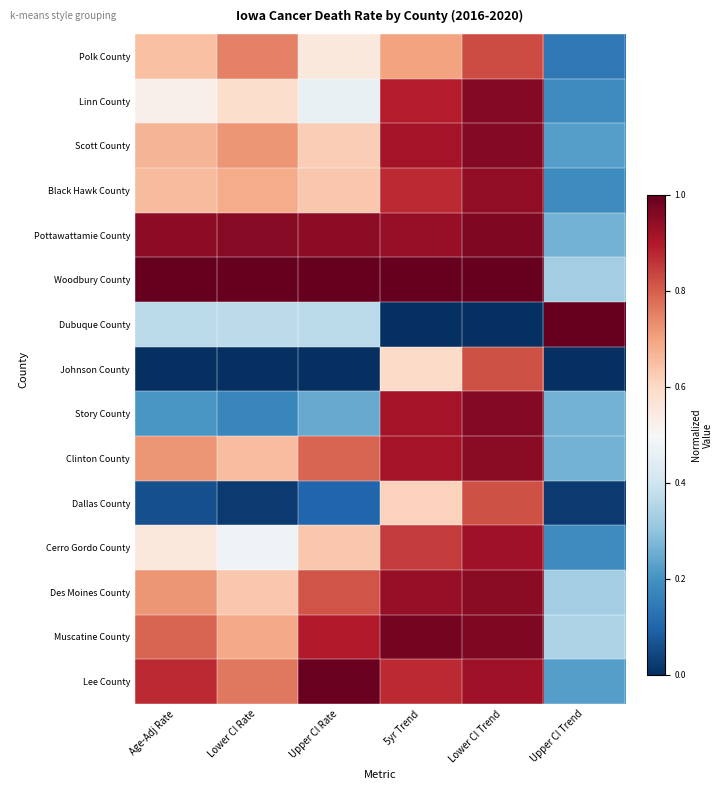

At which category does the chart reach its minimum across all series?

5yr Trend